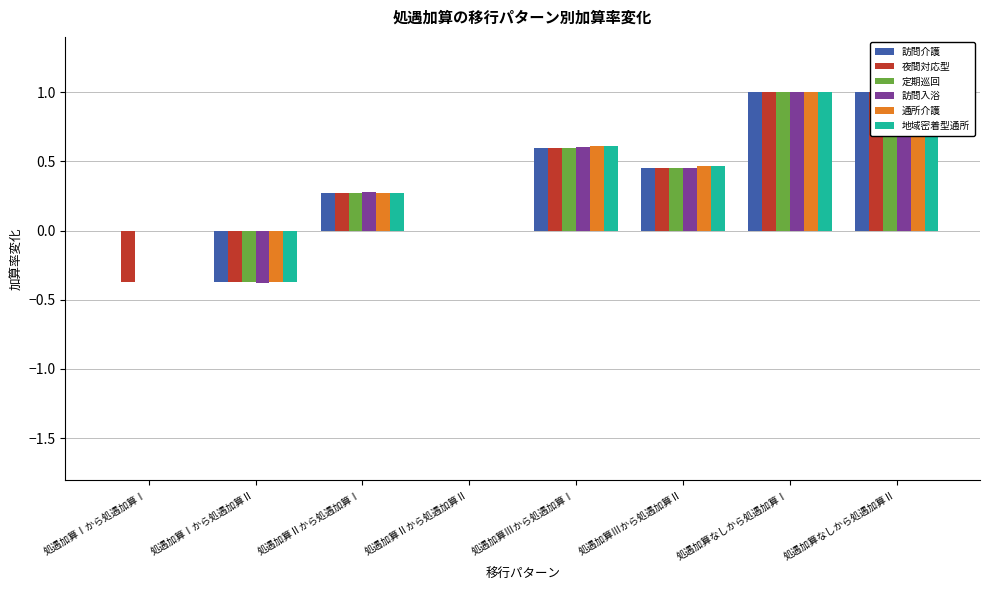

What position from the right is 処遇加算Ⅱから処遇加算Ⅰ?

6